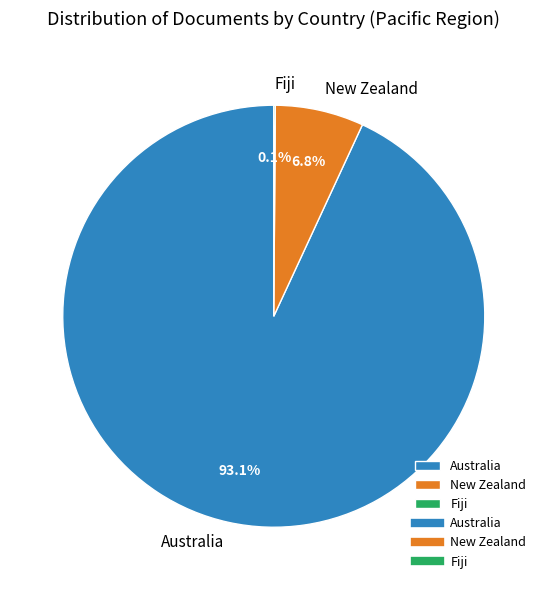

What is the largest slice in the pie chart?

Australia